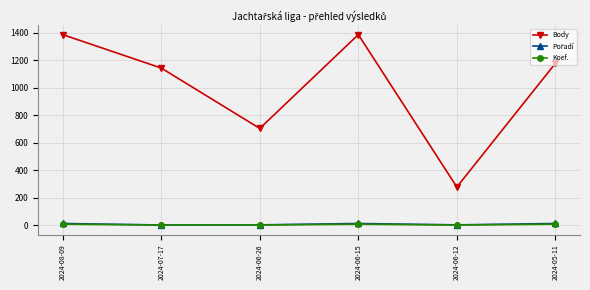

Between 2024-06-26 and 2024-06-15, which series saw the biggest shift?

Body